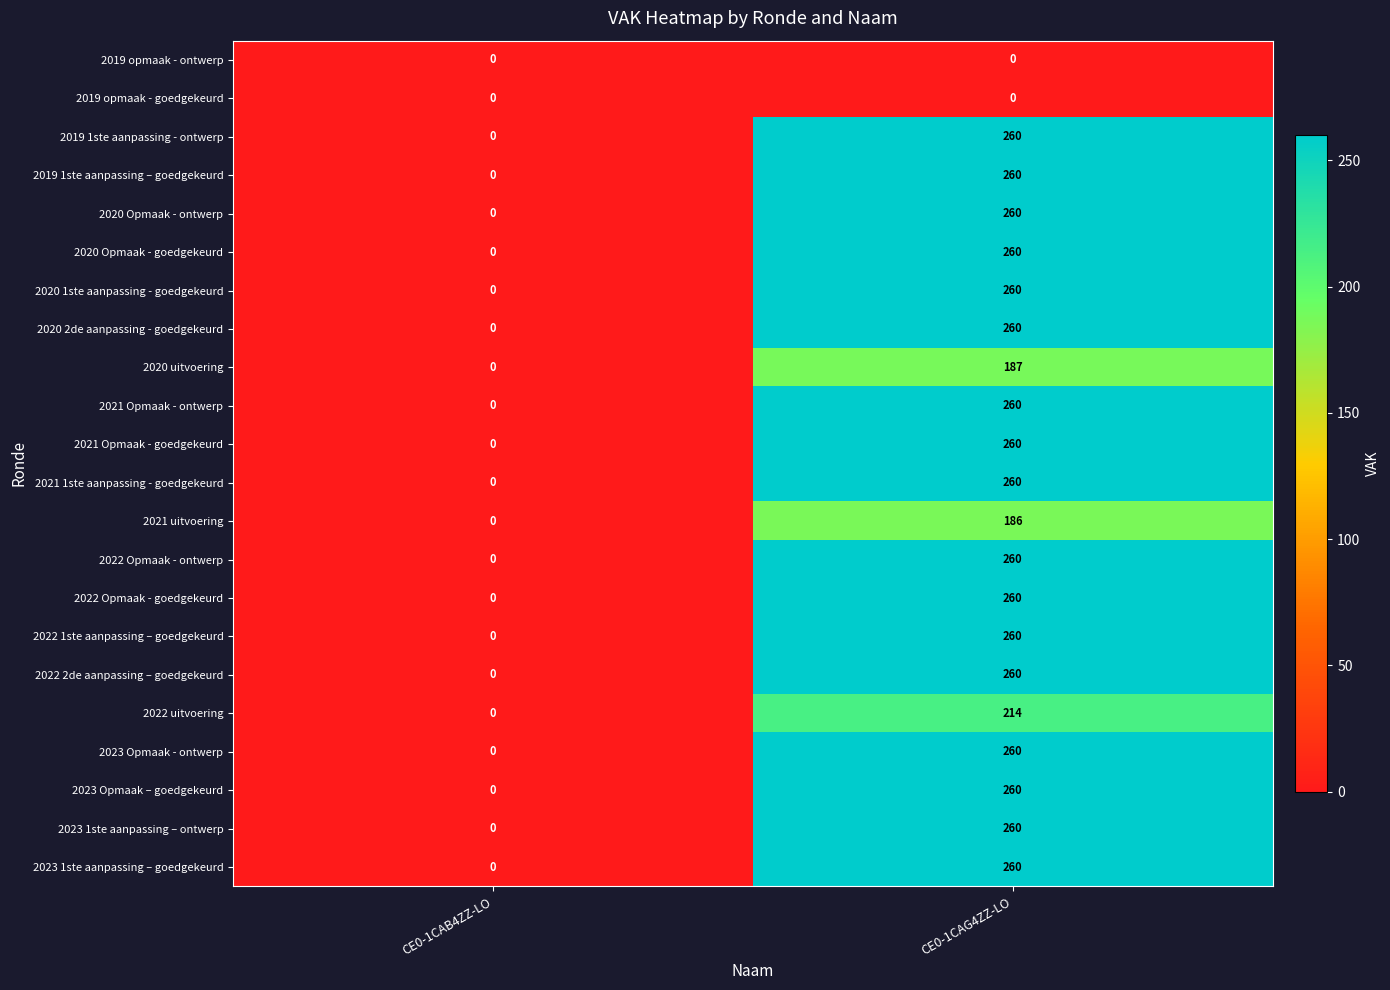

At which label is 2022 Opmaak - goedgekeurd closest to 130?

CE0-1CAB4ZZ-LO